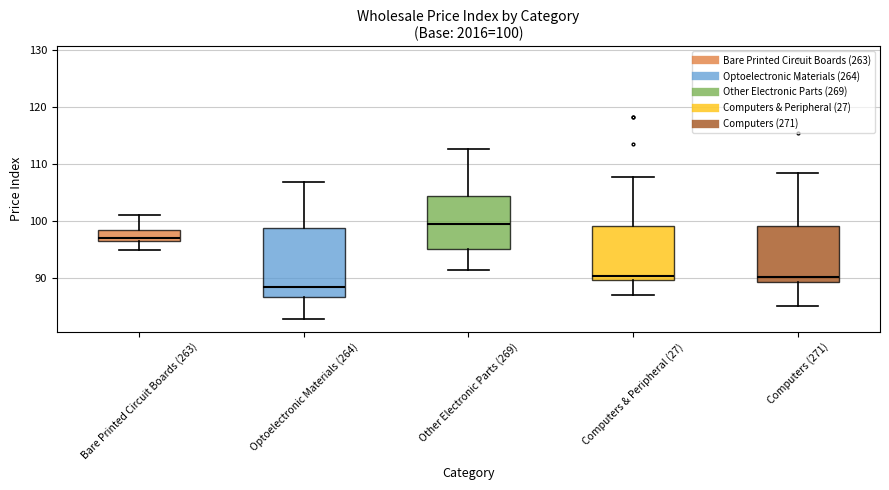

Which box is the tallest, from its lower edge to its upper edge?

Optoelectronic Materials (264)